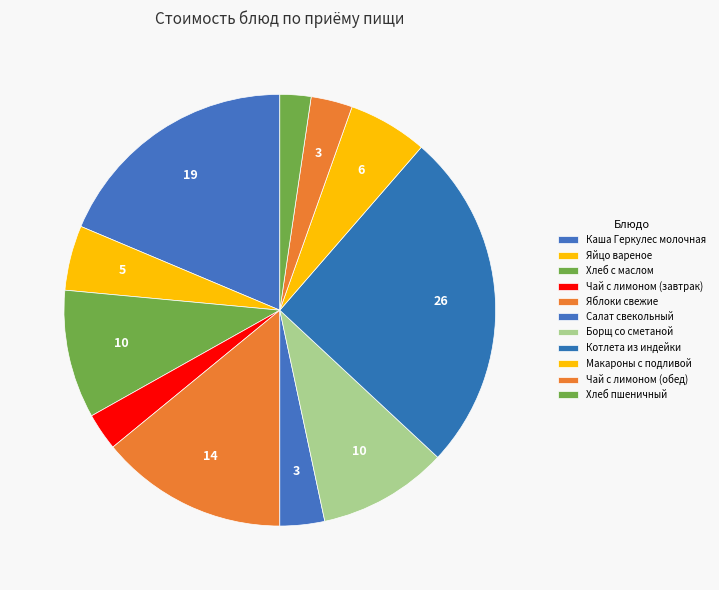

What is the ratio of the value at Хлеб пшеничный to the value at Котлета из индейки?

0.1